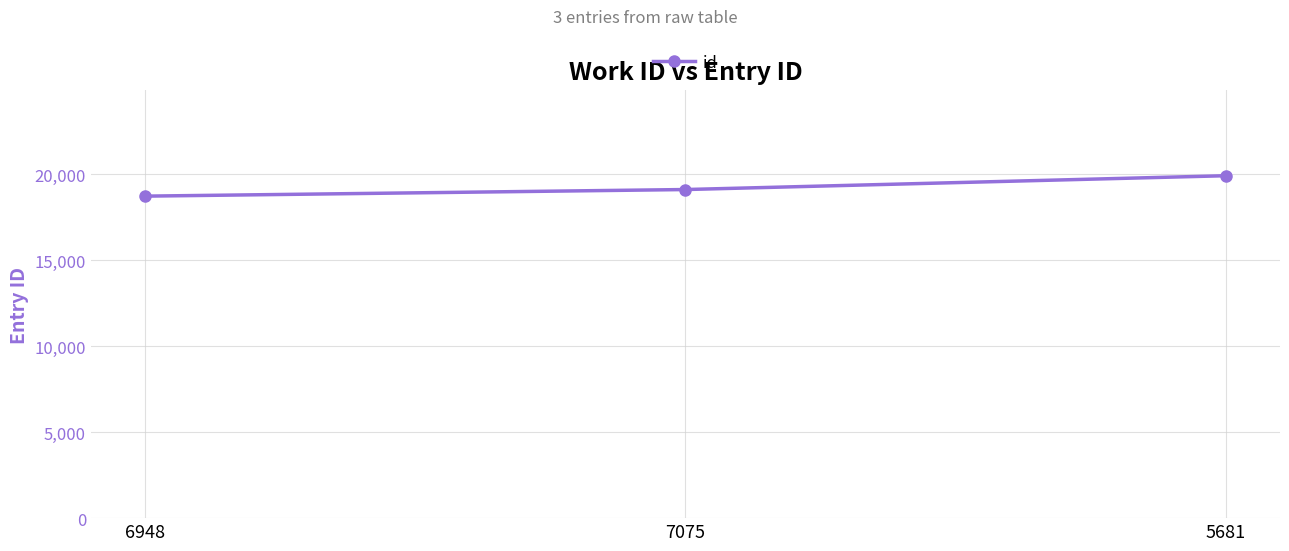

What is the label of the 3rd point from the right?

6948